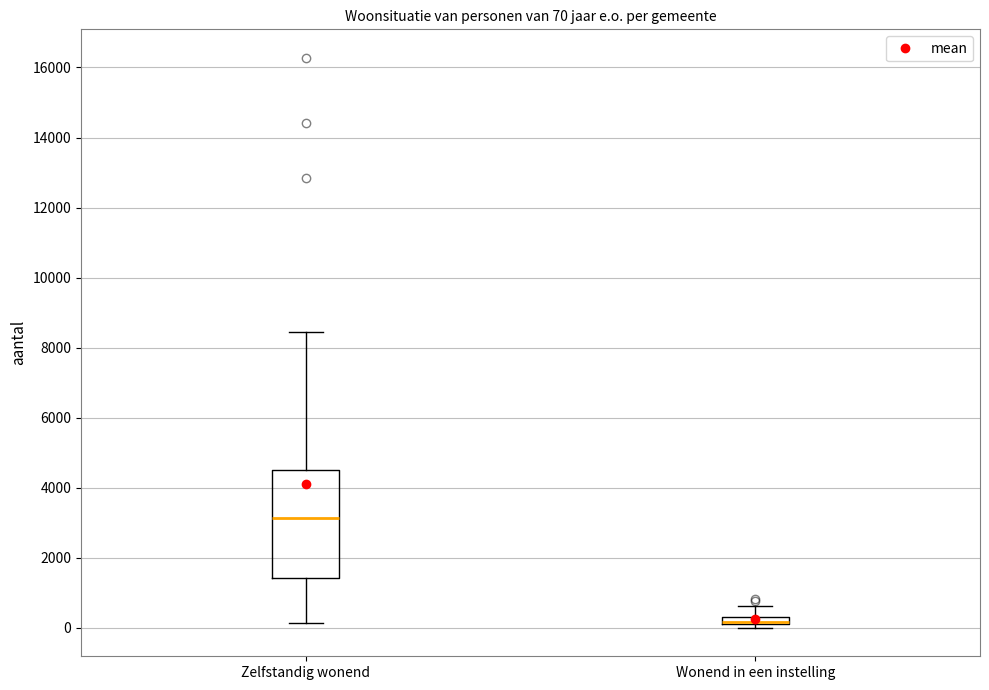

Comparing the boxes themselves (not the whiskers), which one is the tallest?

Zelfstandig wonend